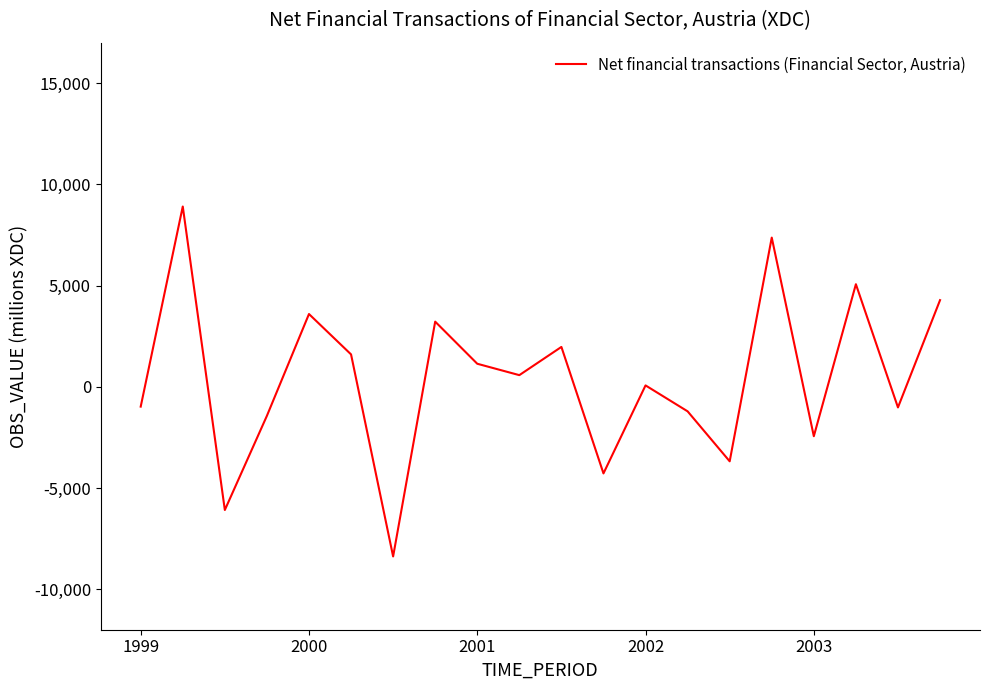

What is the difference between the maximum and minimum values?

17288